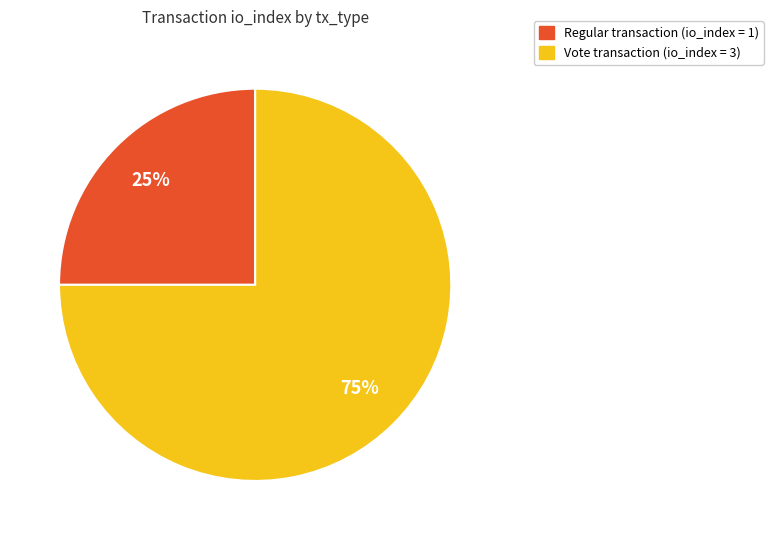

Does any single category account for the majority?

Yes